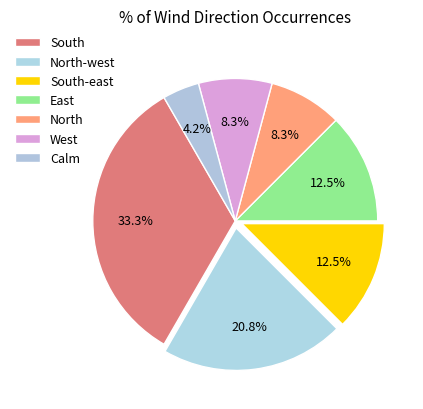

How many slices are in this pie chart?

7